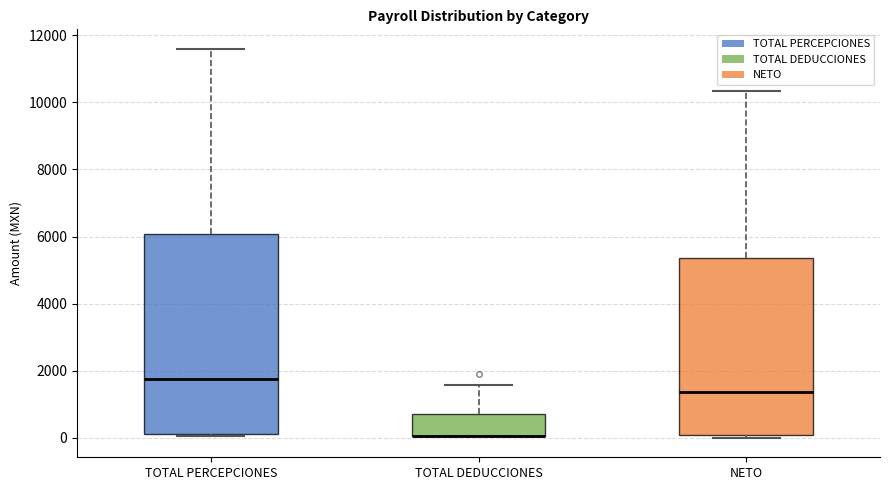

Reading left to right, read every box against the y-axis: the position of its median line, the range the box covers, and the ends of its whiskers. The values are not printed on the chart, so give them approximately, as read against the axis.

TOTAL PERCEPCIONES: median 1800, box 200 to 6000, whiskers 0 to 11600
TOTAL DEDUCCIONES: median 0 (drawn on the box's lower edge), box 0 to 800, whiskers 0 to 1600
NETO: median 1400, box 0 to 5400, whiskers 0 (just below the box's lower edge) to 10400